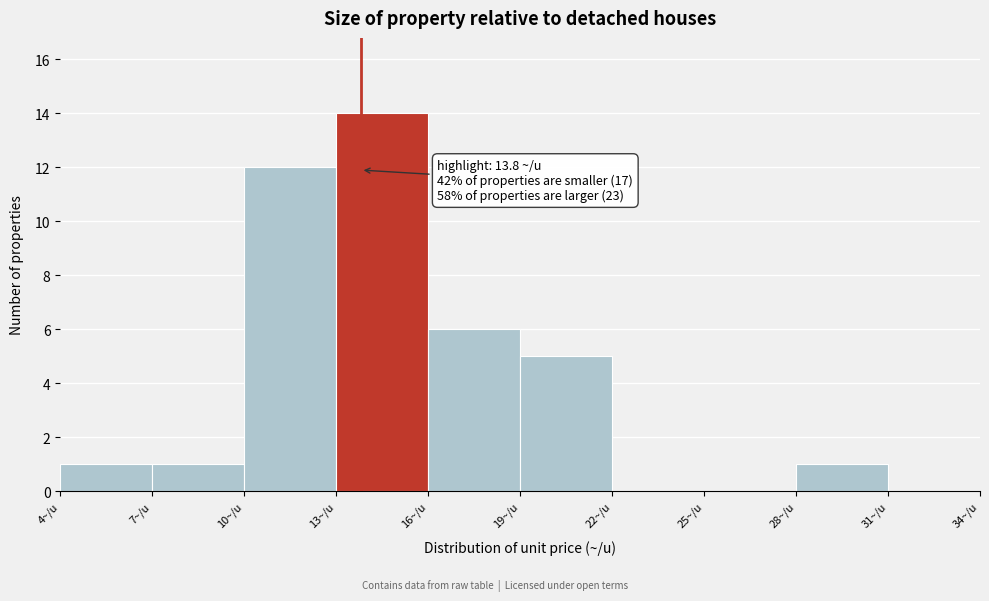

Which range on the x-axis has the tallest bar?

13 to 16